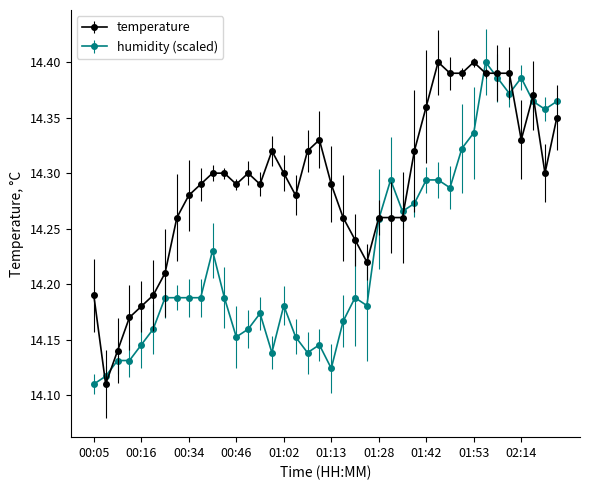

True or false: humidity (scaled) has more than 2 points higher than both neighbors.

True